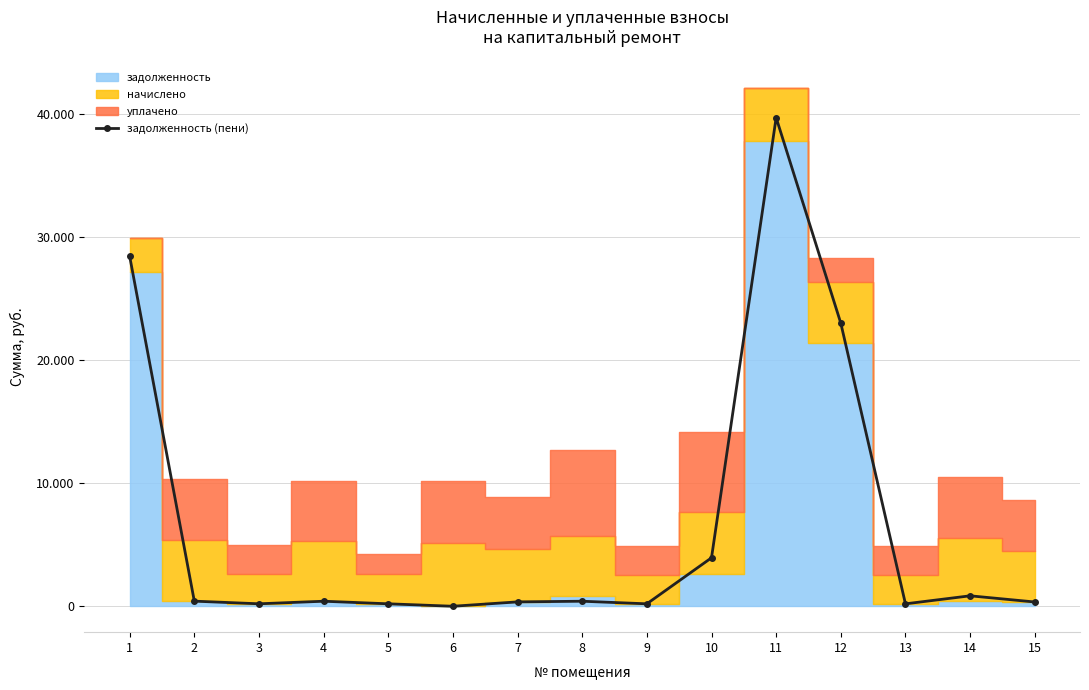

What is the sum of the values at 14 and 2?

1263.6